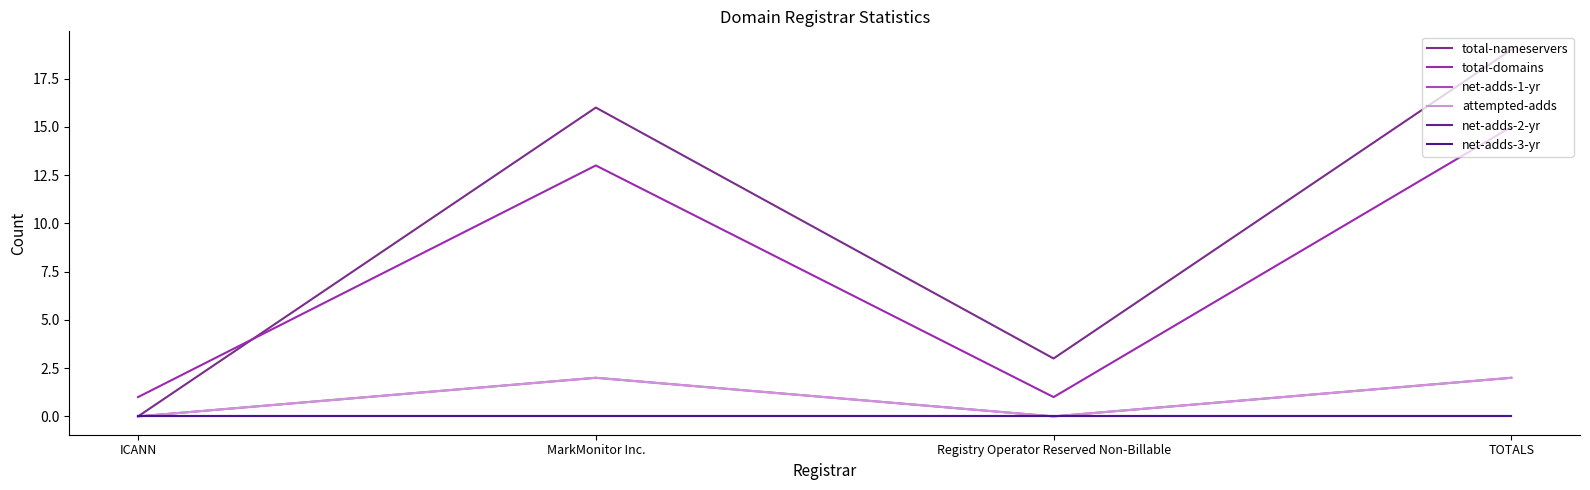

In total-domains, how many points are lower than both neighbors (excluding endpoints)?

1